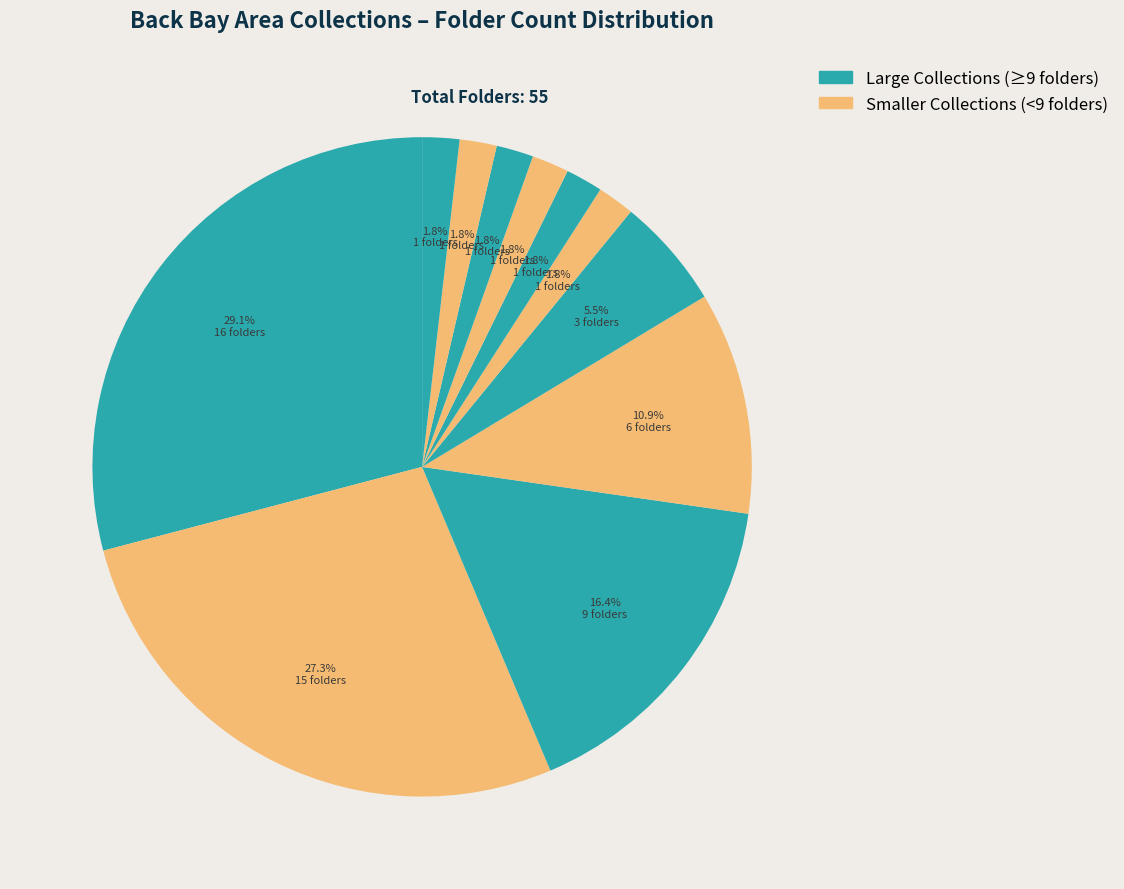

How many slices are in this pie chart?

11